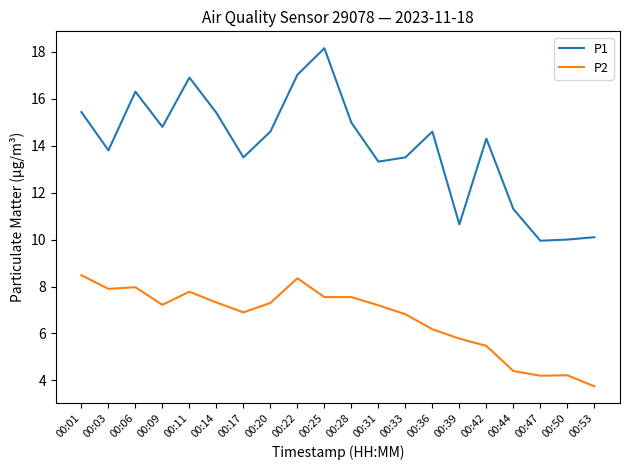

True or false: P1 has more than 2 points higher than both neighbors.

True